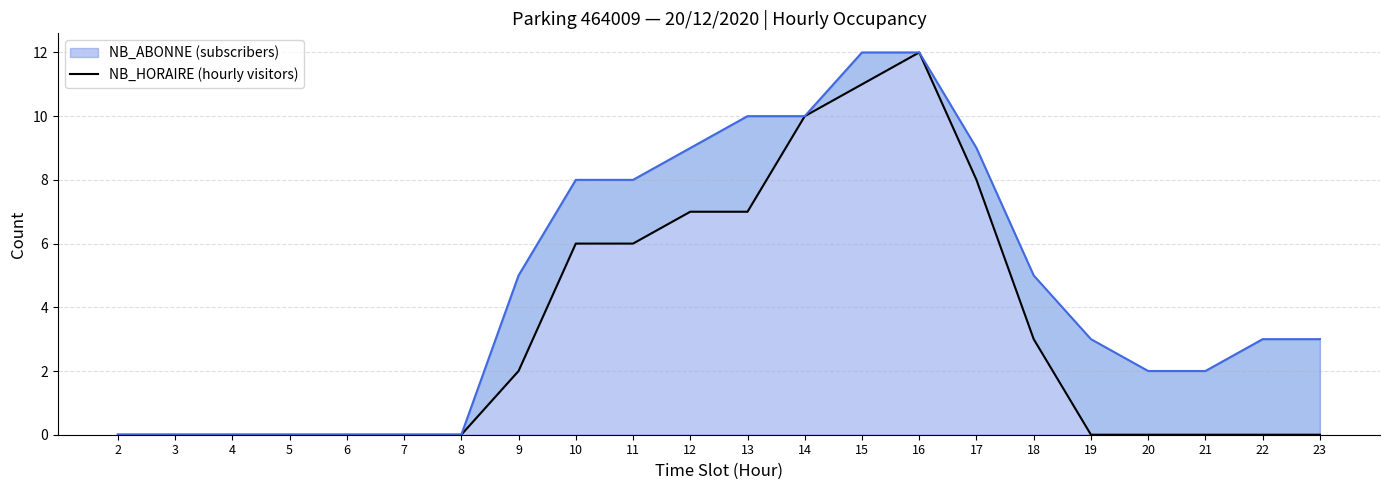

What is the value of the NB_ABONNE (subscribers) point at the 14th from the left?

12